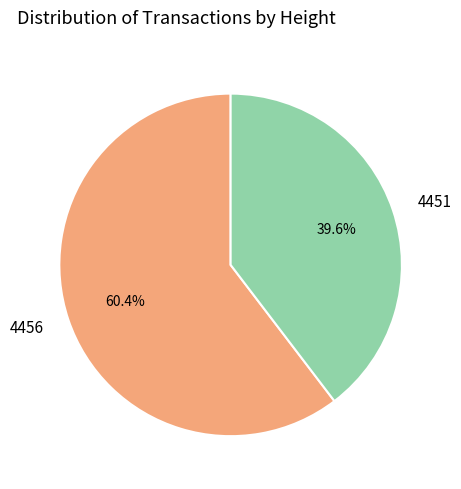

Count the number of slices in the pie.

2